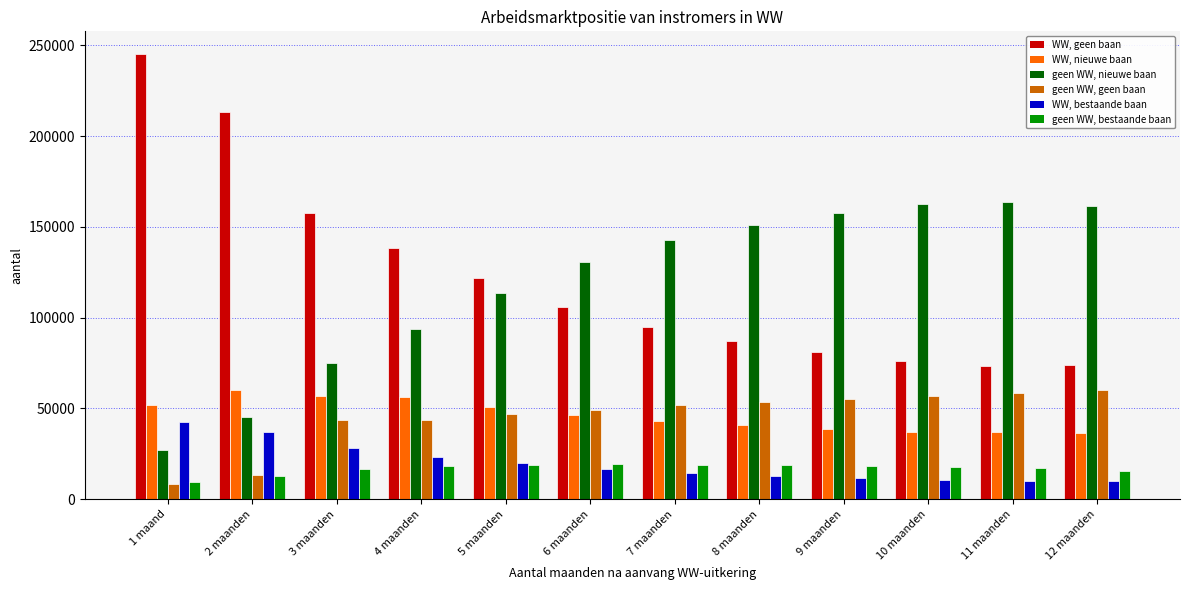

What is the label of the 12th bar from the left?

12 maanden